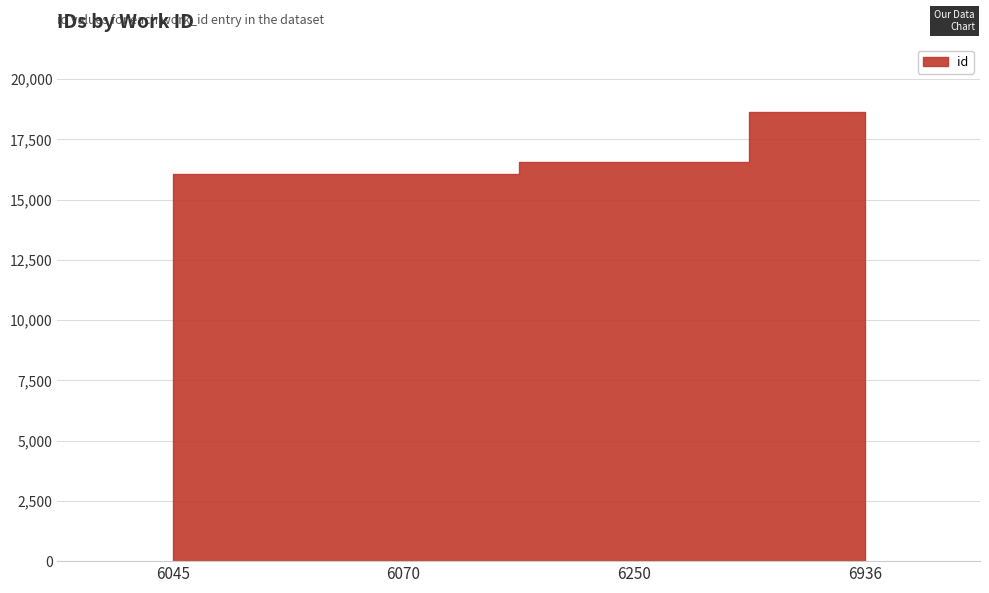

Which category has the highest value across all series?

6936